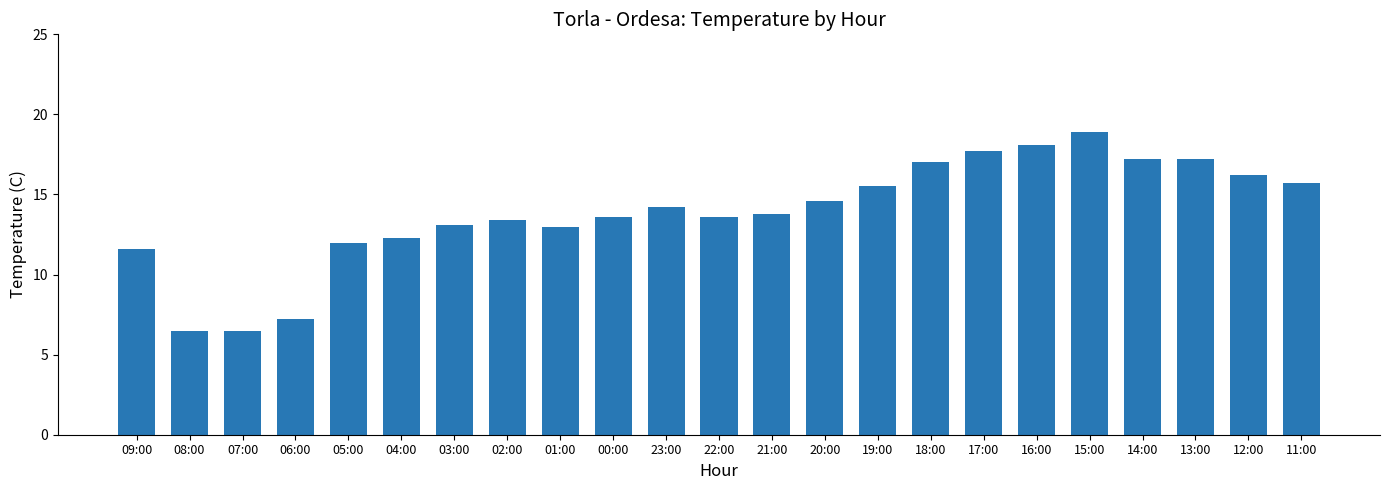

Does the chart contain any negative values?

No